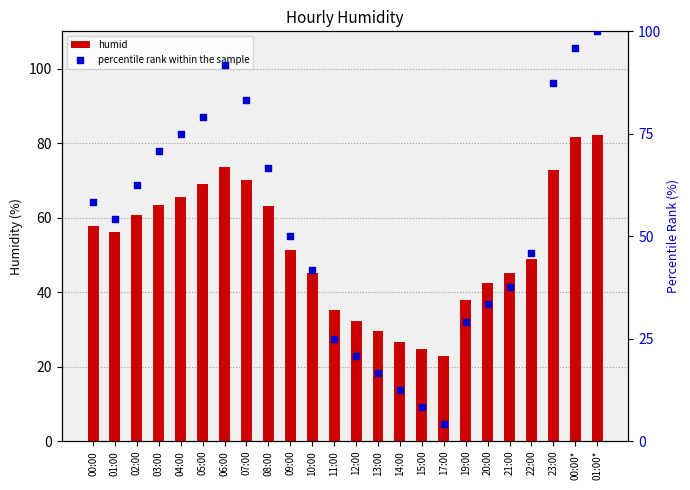

What is the total value across all series at 10:00?

86.9